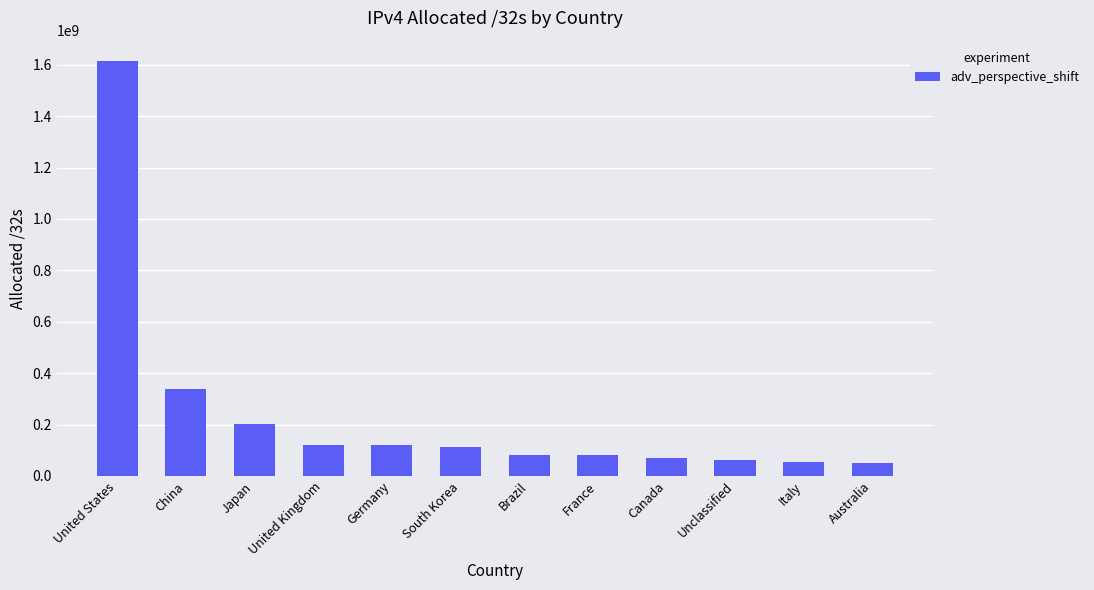

Approximately how many times larger is the value at South Korea compared to Germany?

0.9